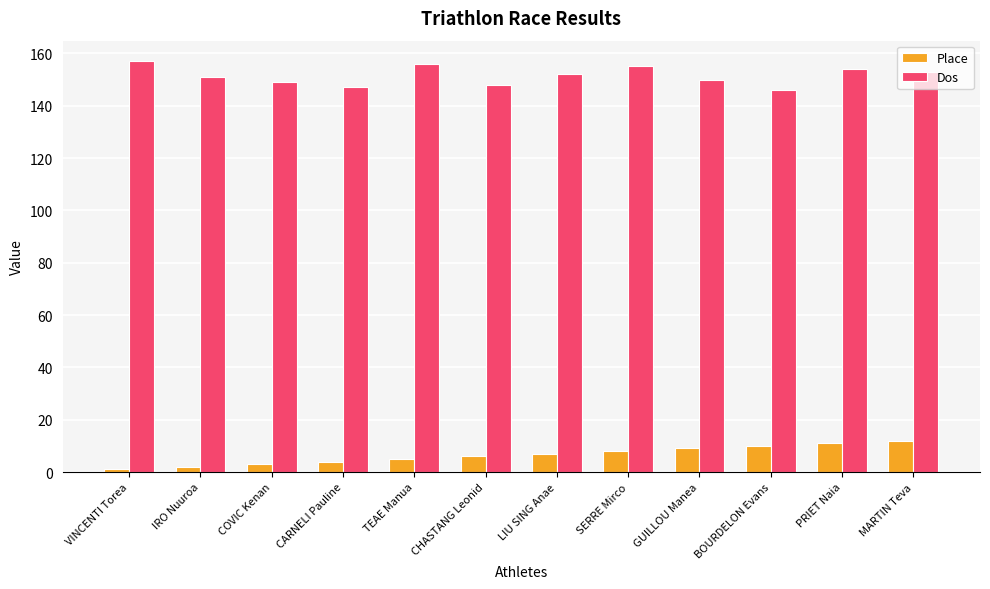

Which series has the largest total across all categories?

Dos